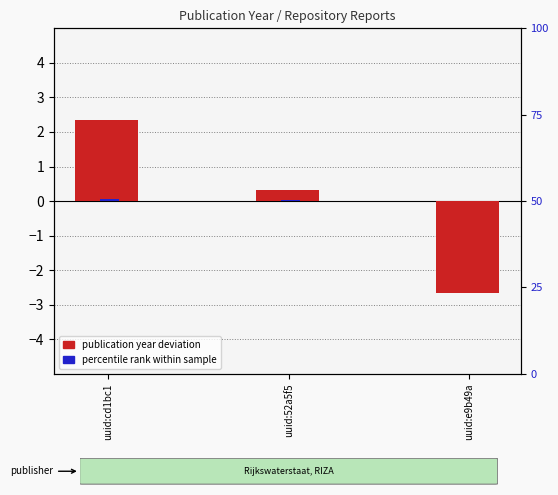

Between uuid:cd1bc1 and uuid:52a5f5, which series saw the biggest shift?

publication year deviation